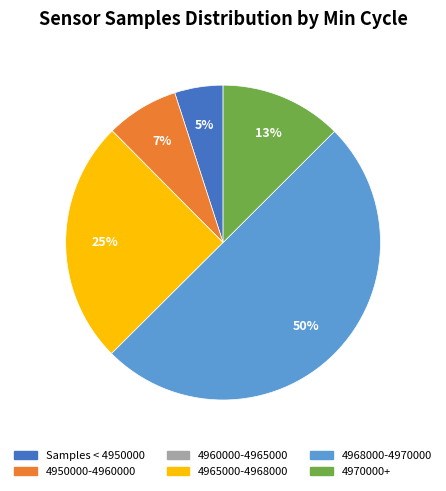

To the nearest percent, what is the average slice percentage?

17%